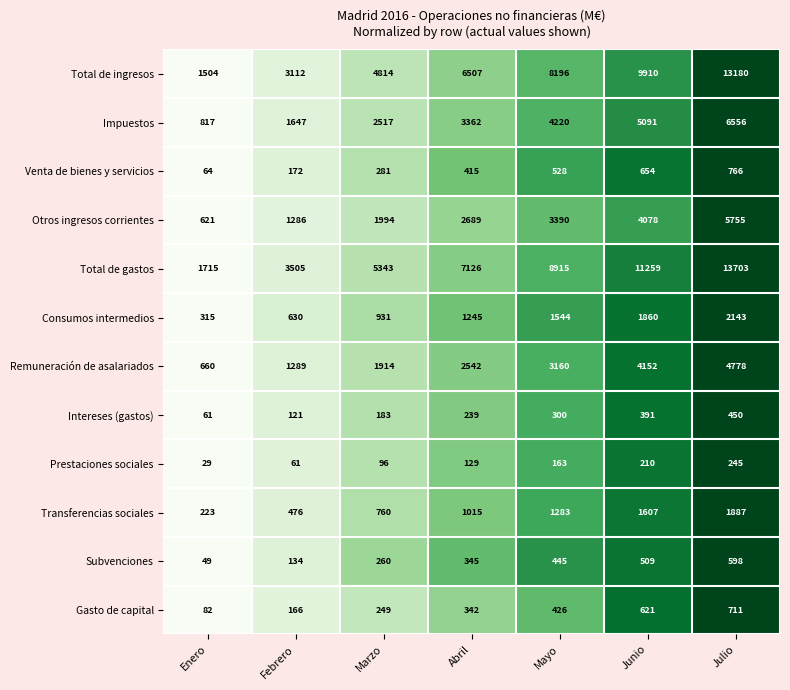

True or false: Prestaciones sociales has a value of 138 at Julio.

False